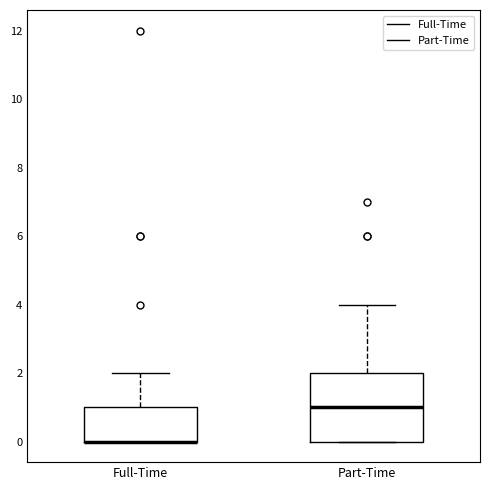

Which box is the tallest, from its lower edge to its upper edge?

Part-Time